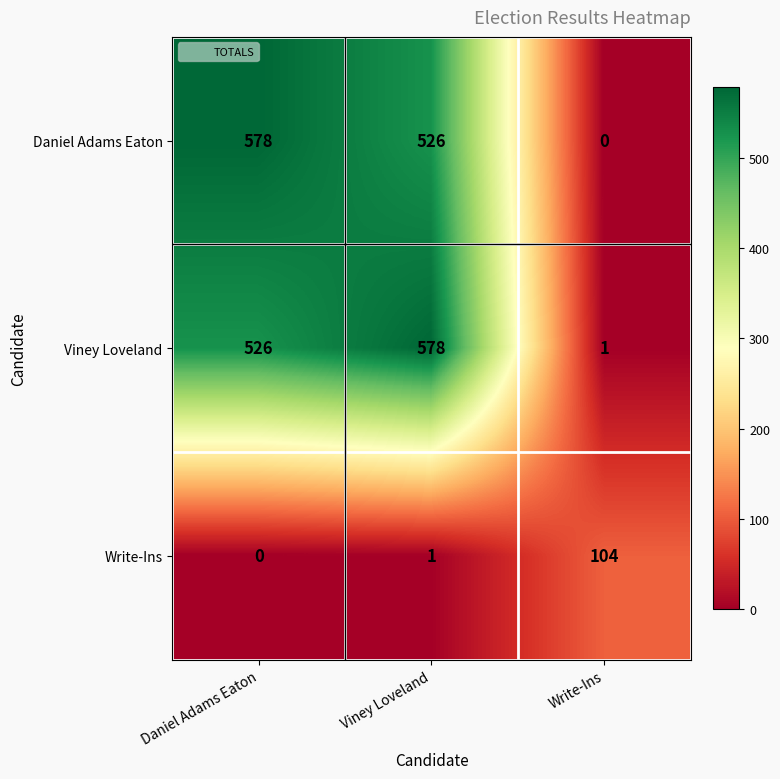

The value of Viney Loveland at Viney Loveland is 784. True or false?

False